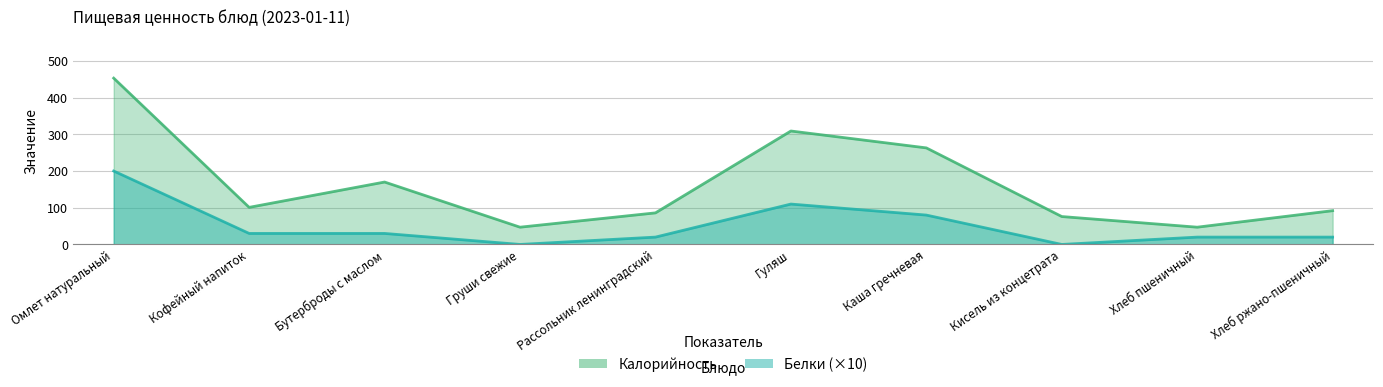

At which label does Калорийность reach its minimum?

Груши свежие